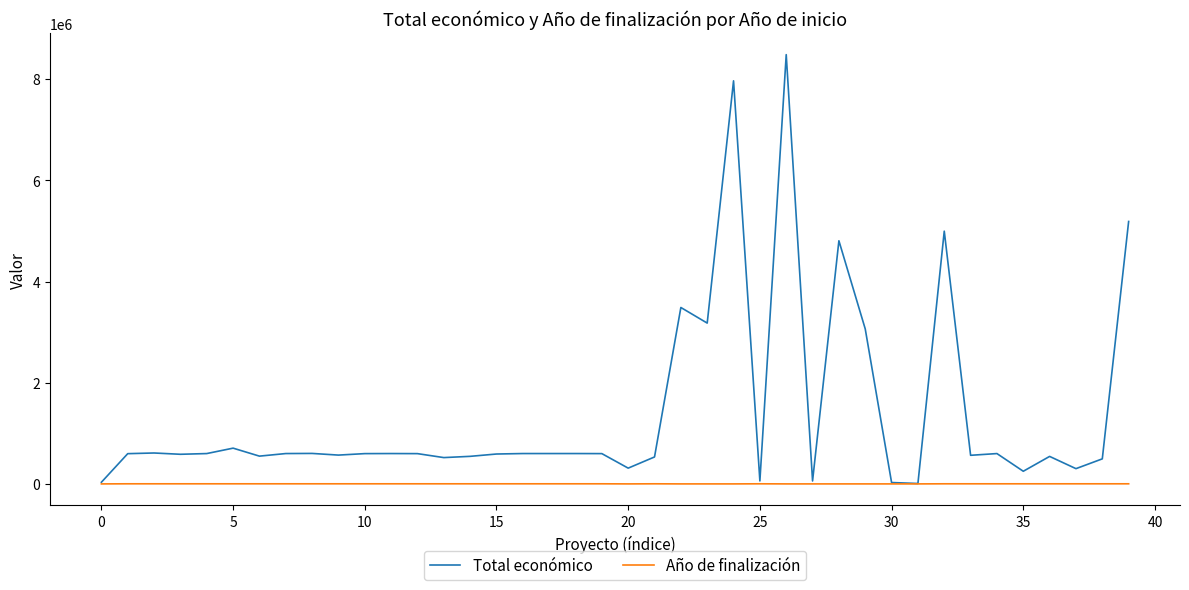

Rank the series by their maximum value, from lowest to highest.

Año de finalización, Total económico